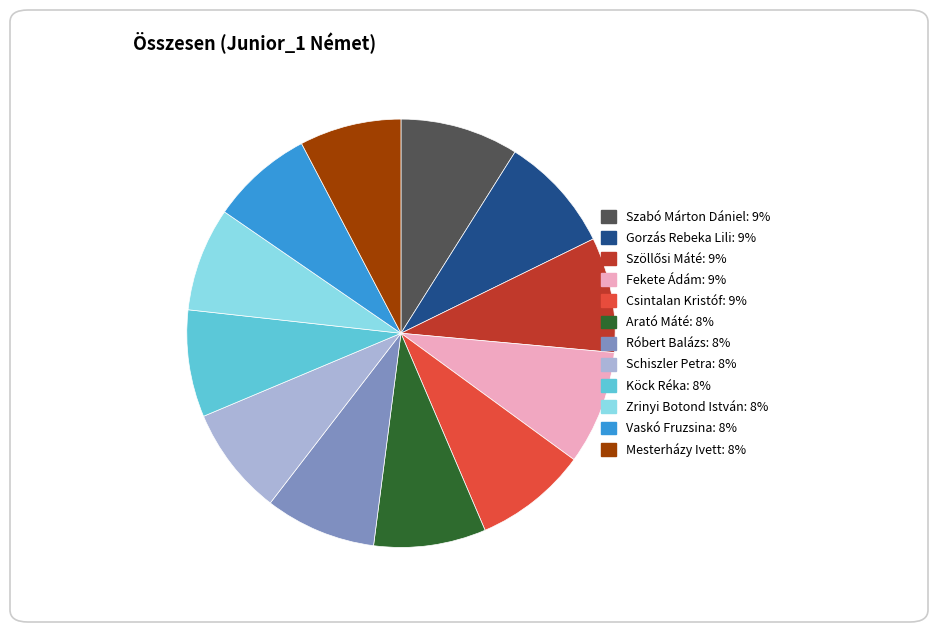

True or false: Gorzás Rebeka Lili accounts for 23% of the total.

False